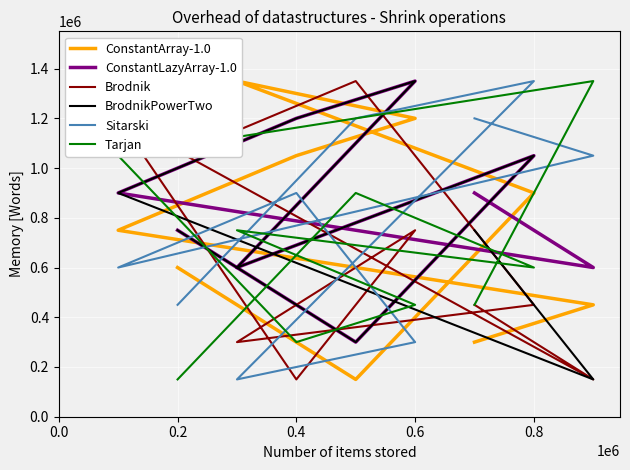

Which label corresponds to the smallest value in the chart?

0.2